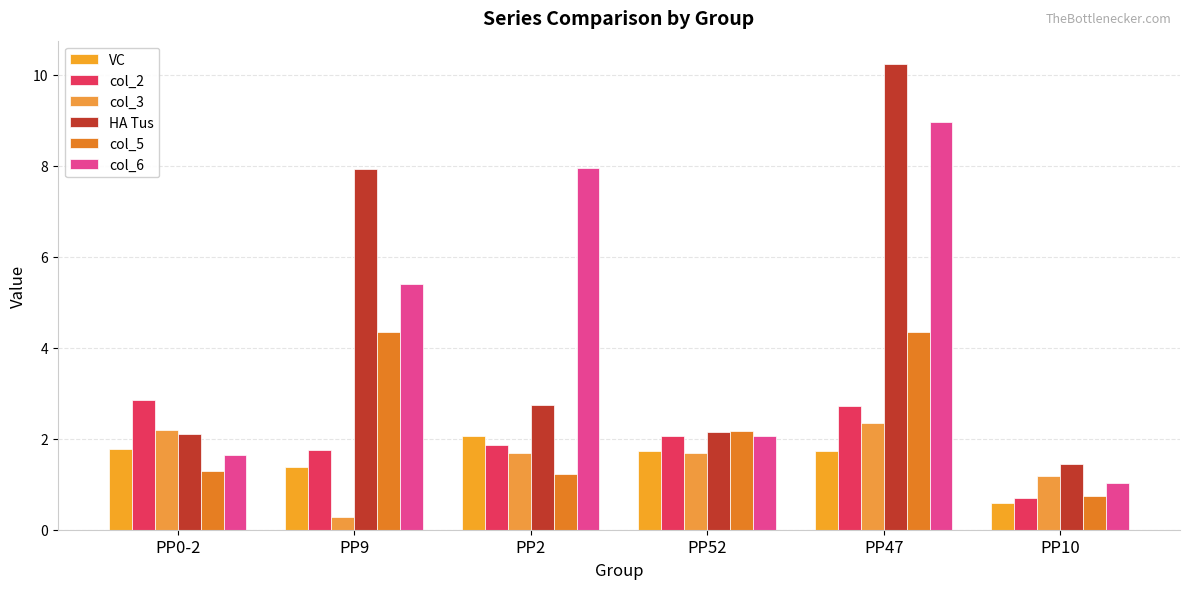

What are all the series names shown in the legend?

VC, col_2, col_3, HA Tus, col_5, col_6